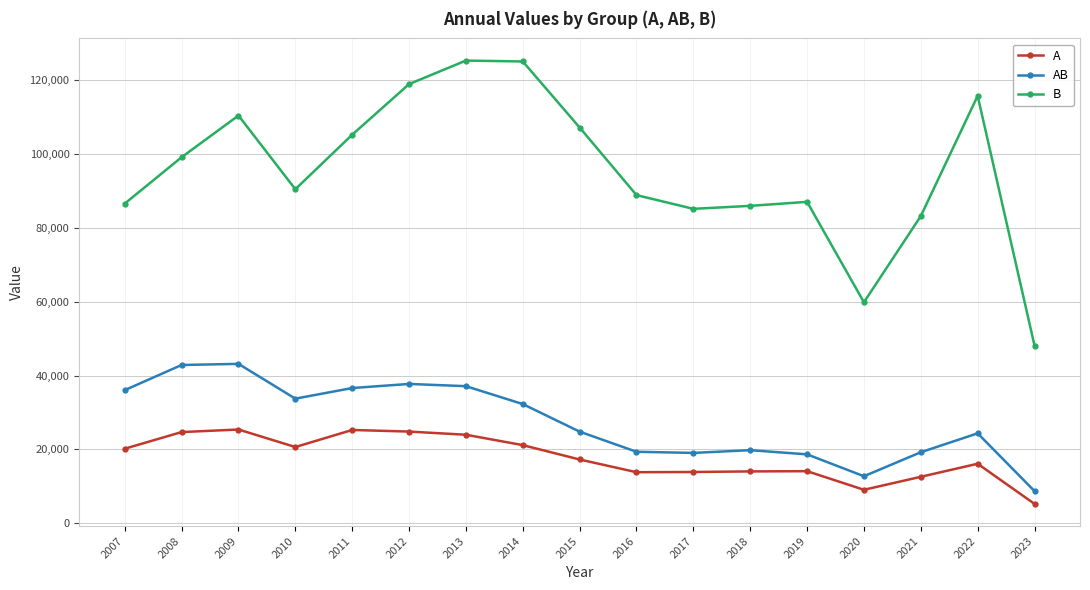

What is the value of the AB point at the 12th from the left?

19802